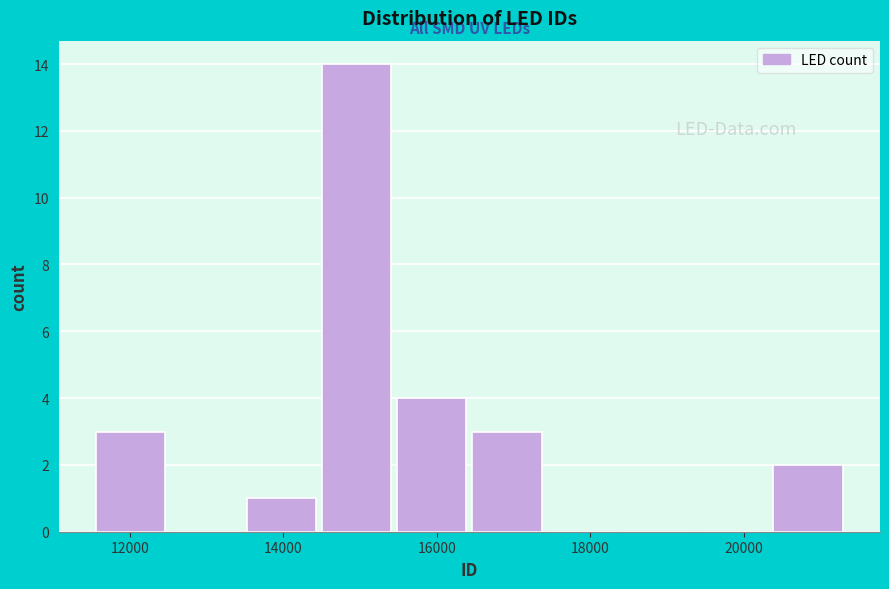

Which range on the x-axis has the tallest bar?

14600 to 15400